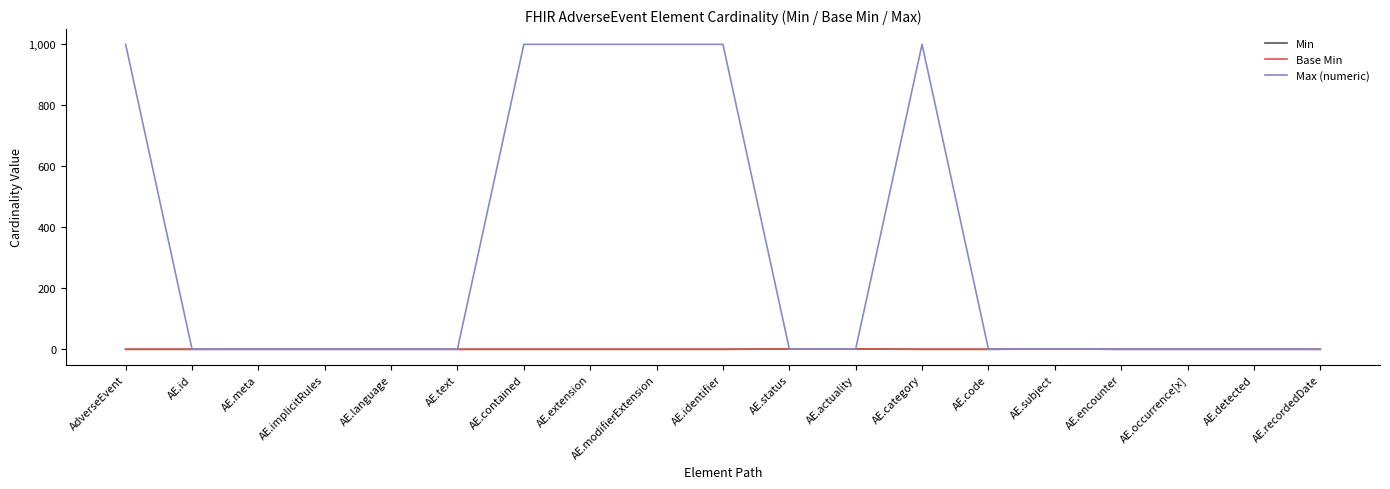

True or false: Min and Base Min intersect in this chart.

False